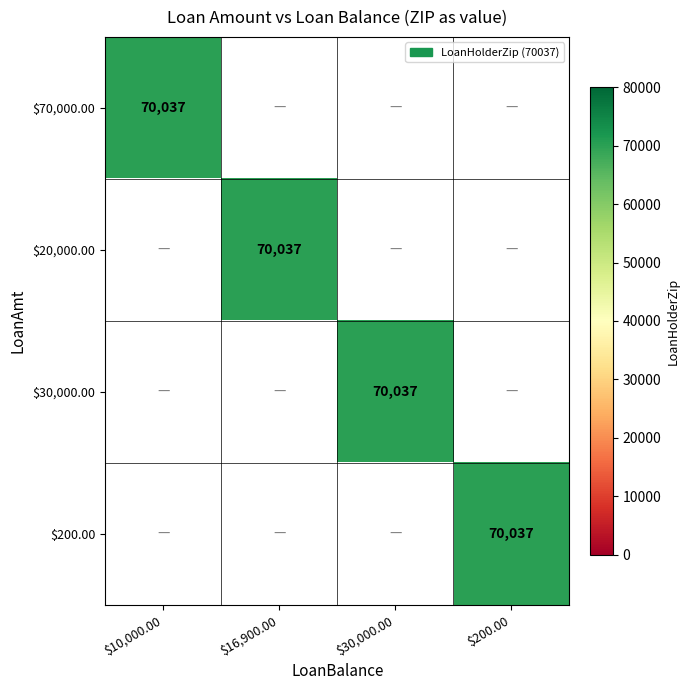

The $70,000.00 series shows 70037 at $10,000.00. True or false?

True